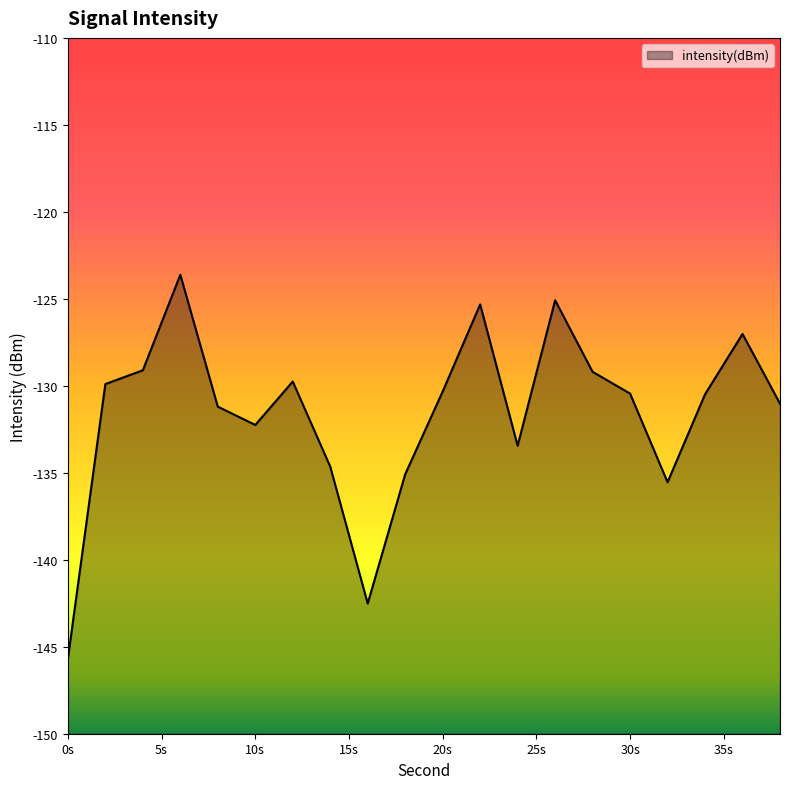

What is the maximum value shown in the chart?

-123.6